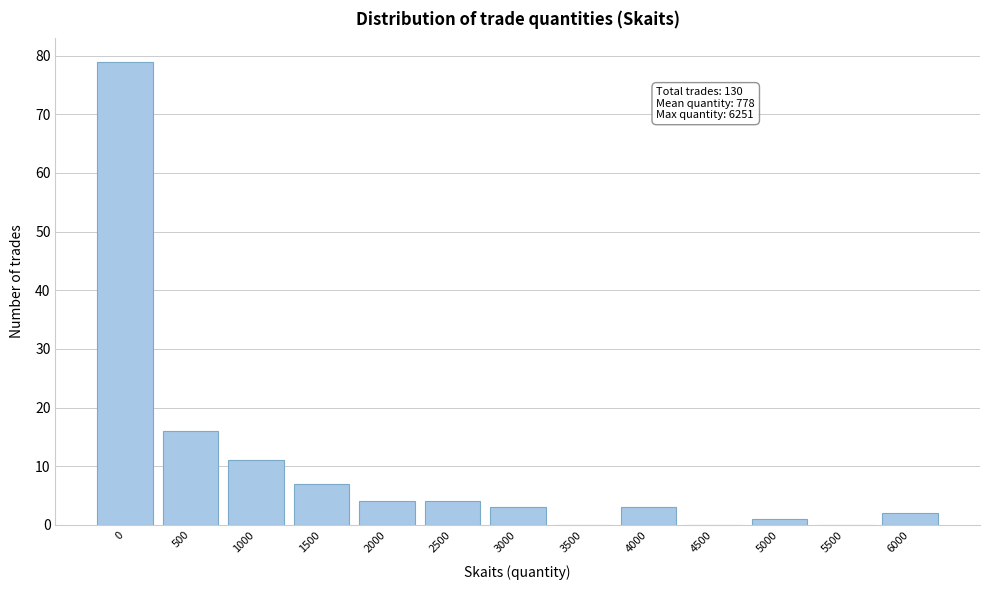

Reading left to right, list all the values displayed in this chart.

0=79	500=16	1000=11	1500=7	2000=4	2500=4	3000=3	3500=0	4000=3	4500=0	5000=1	5500=0	6000=2